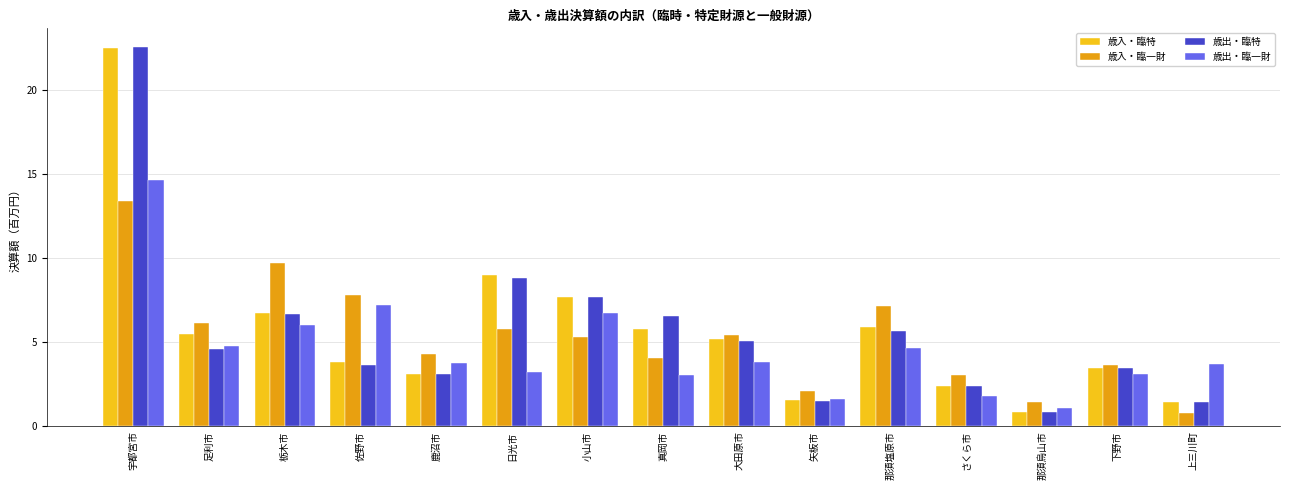

Is it true that 歳出・臨一財 equals 3.9 at 栃木市?

False